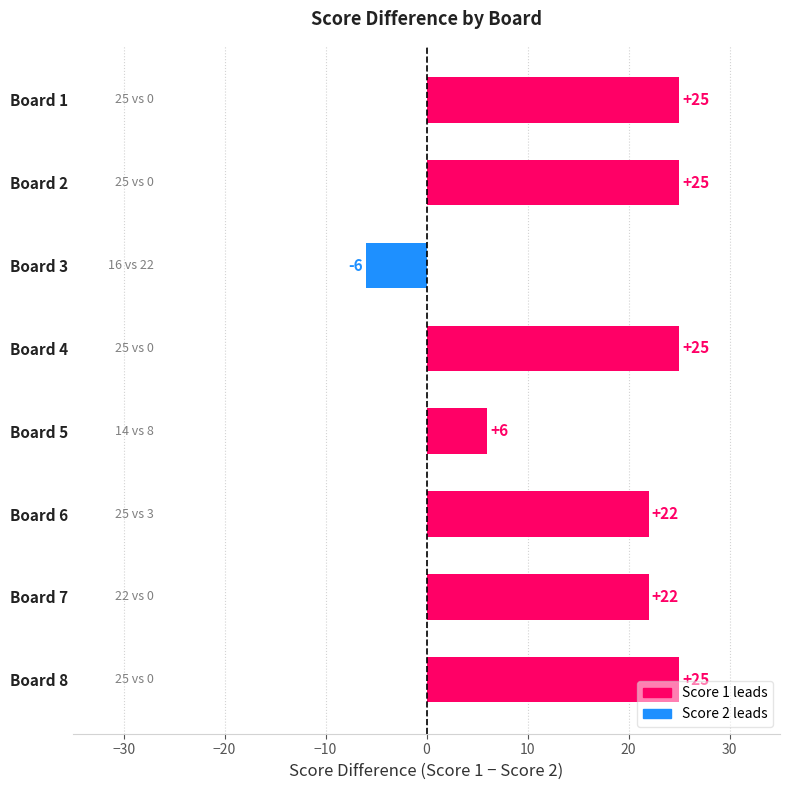

Is it true that the value at Board 6 is 22?

True